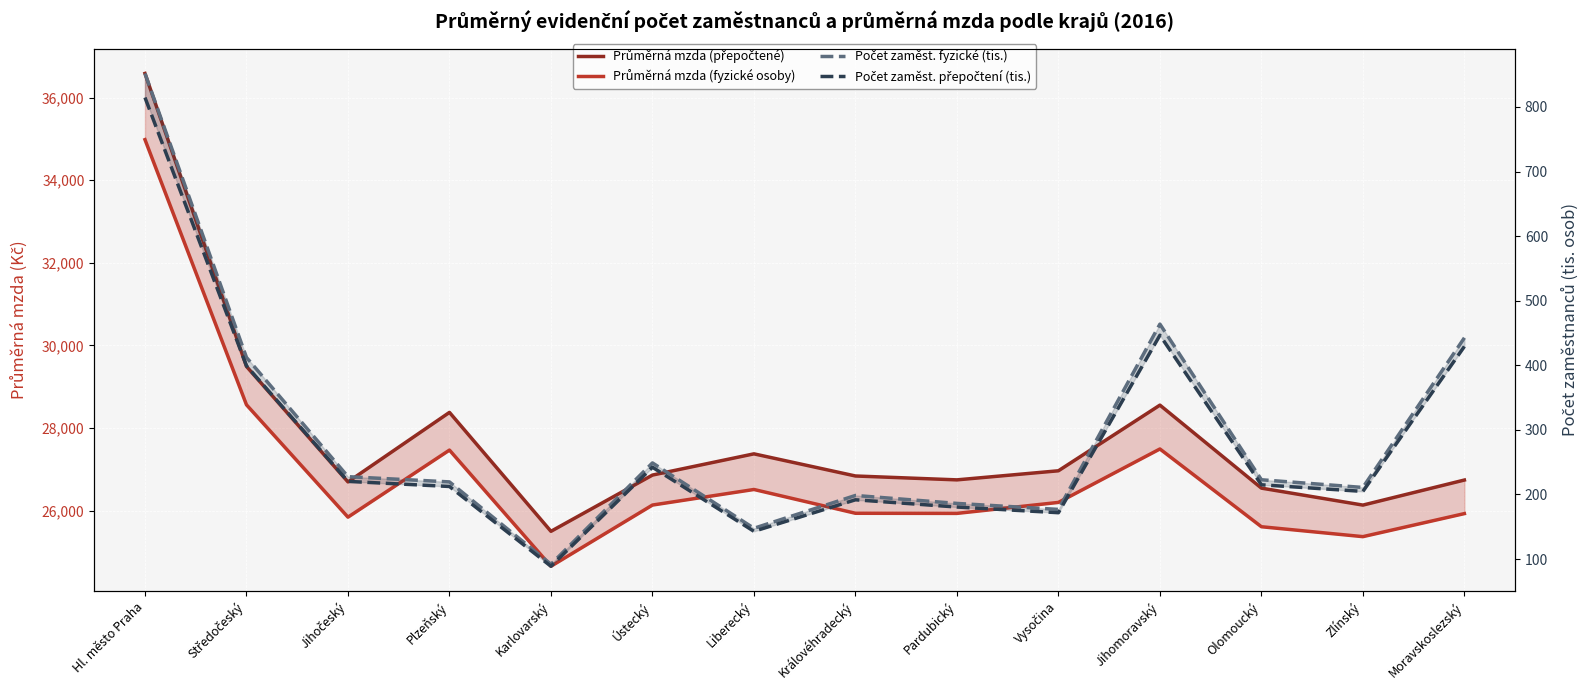

What is the difference between the Počet zaměst. fyzické (tis.) values at Pardubický and Středočeský?

226.0